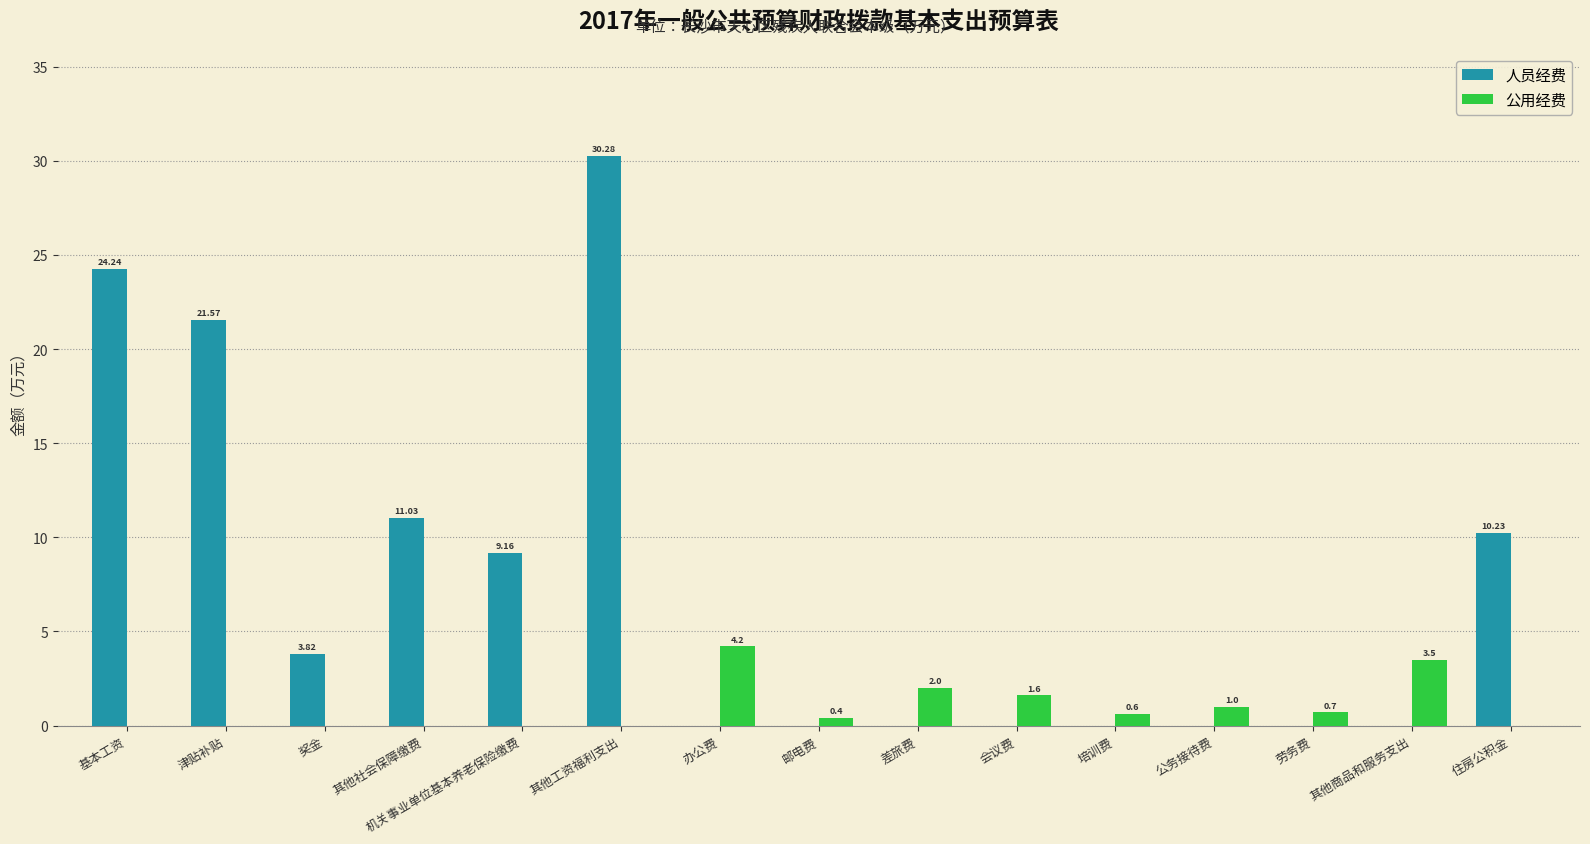

Which series changed the most between 办公费 and 邮电费?

公用经费